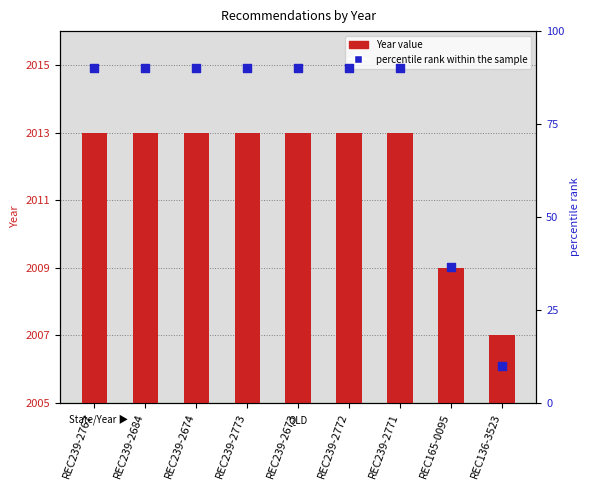

At which category is the sum across all series the highest?

REC239-2767